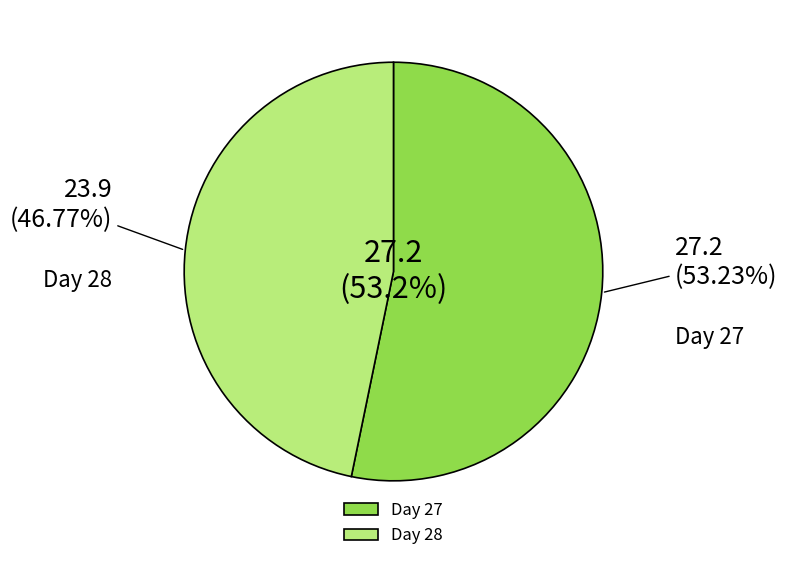

To the nearest percent, what is the difference between the largest and smallest slice percentages?

6%